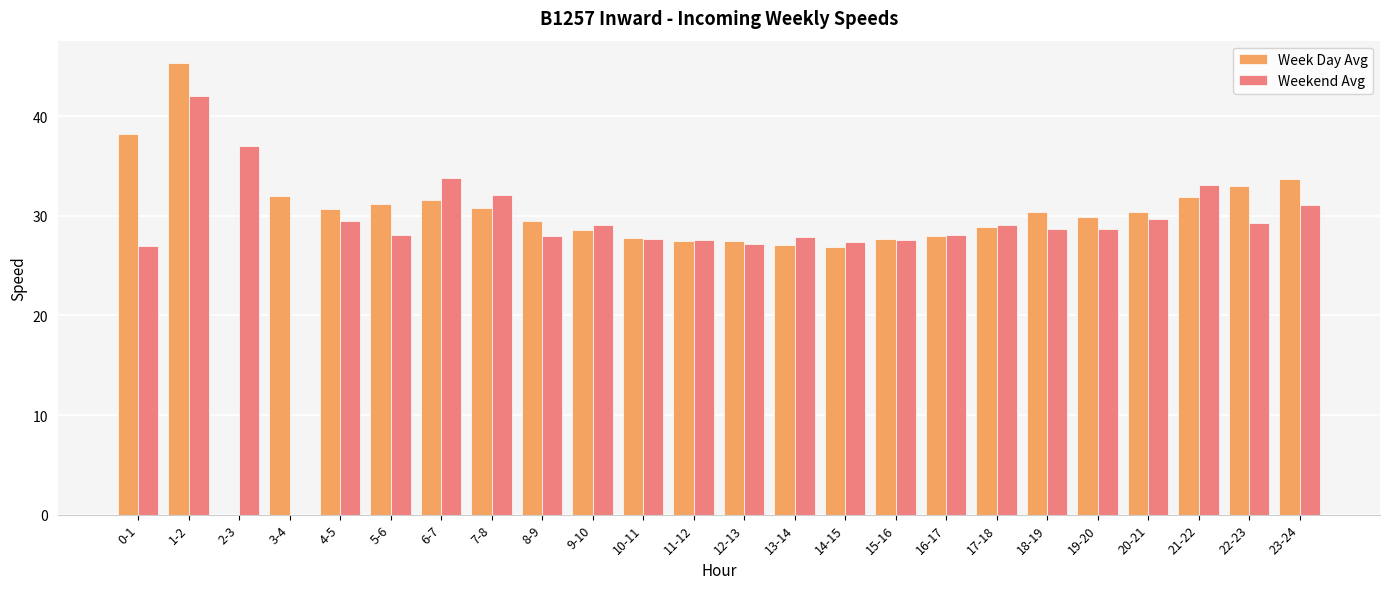

What is the sum of all Weekend Avg values?

689.4